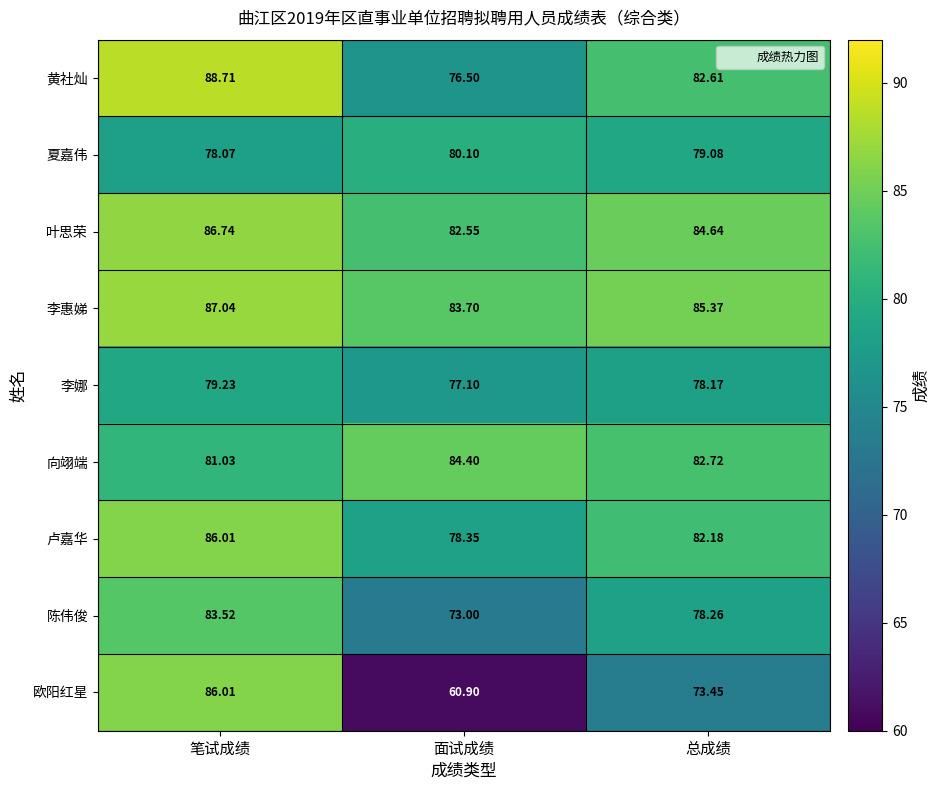

Count the number of data series in this chart.

9